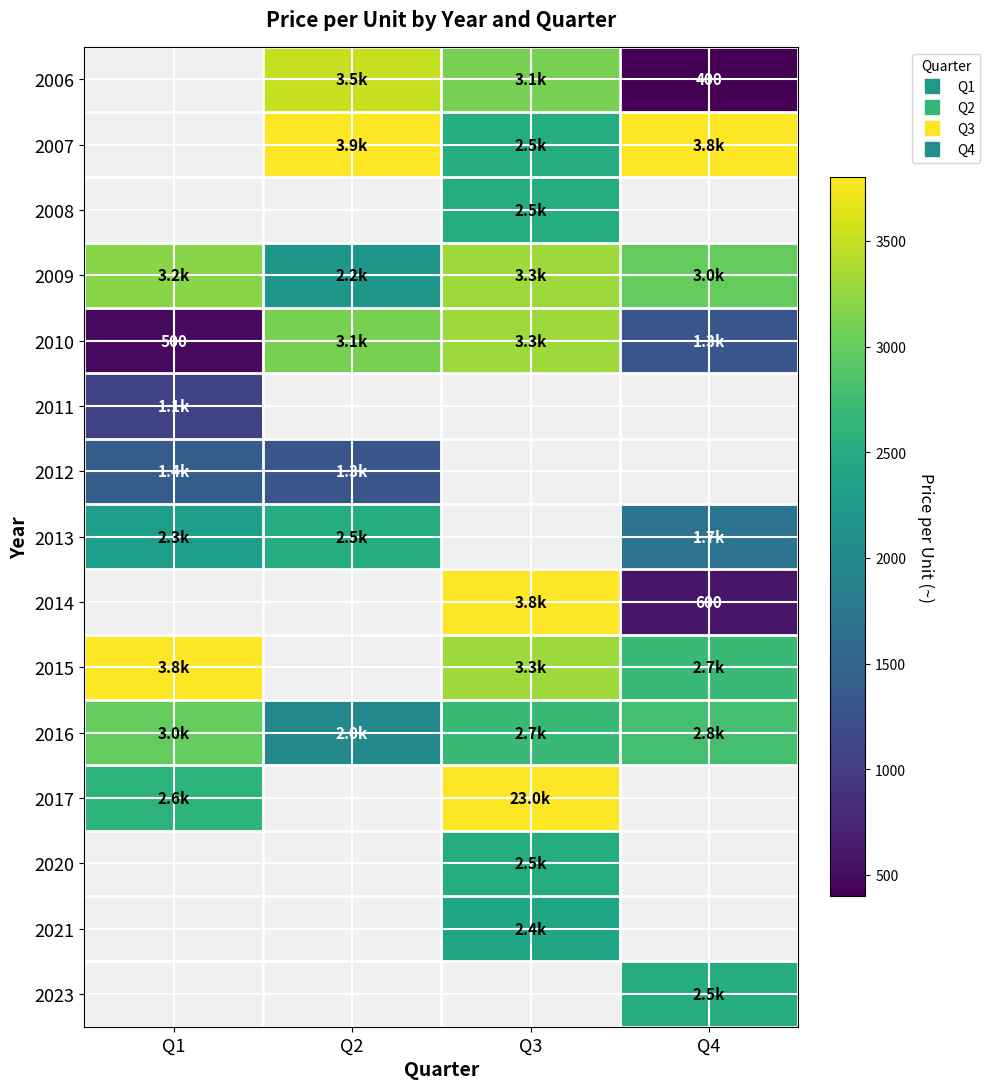

How many series are shown in this chart?

15